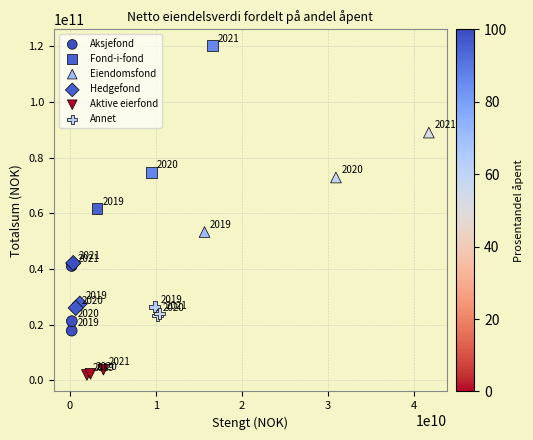

Which series contains the highest Y value?

Fond-i-fond